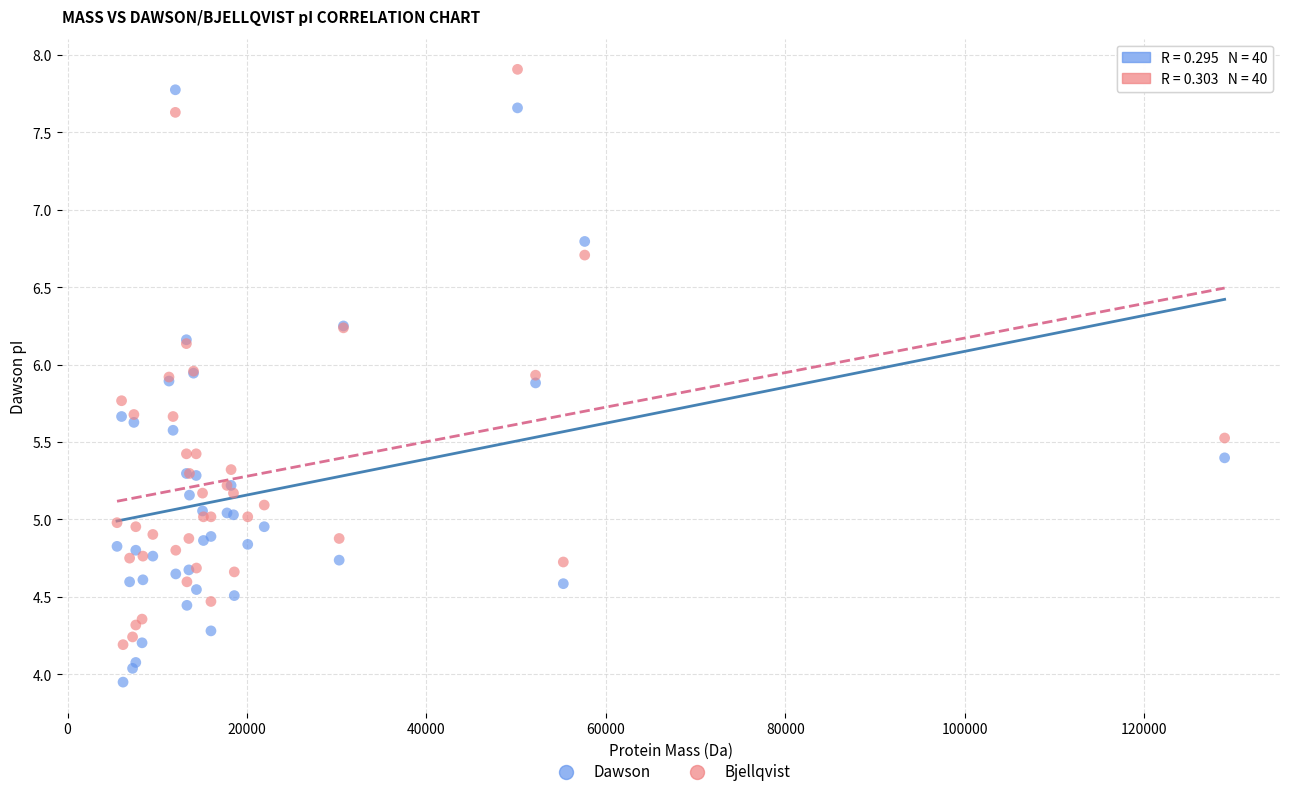

Which series contains the lowest Y value?

Dawson